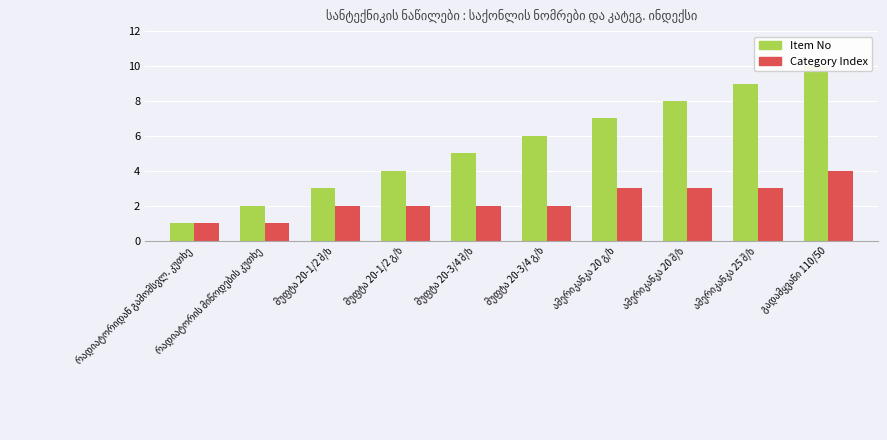

List the series in order of their overall mean, highest first.

Item No, Category Index